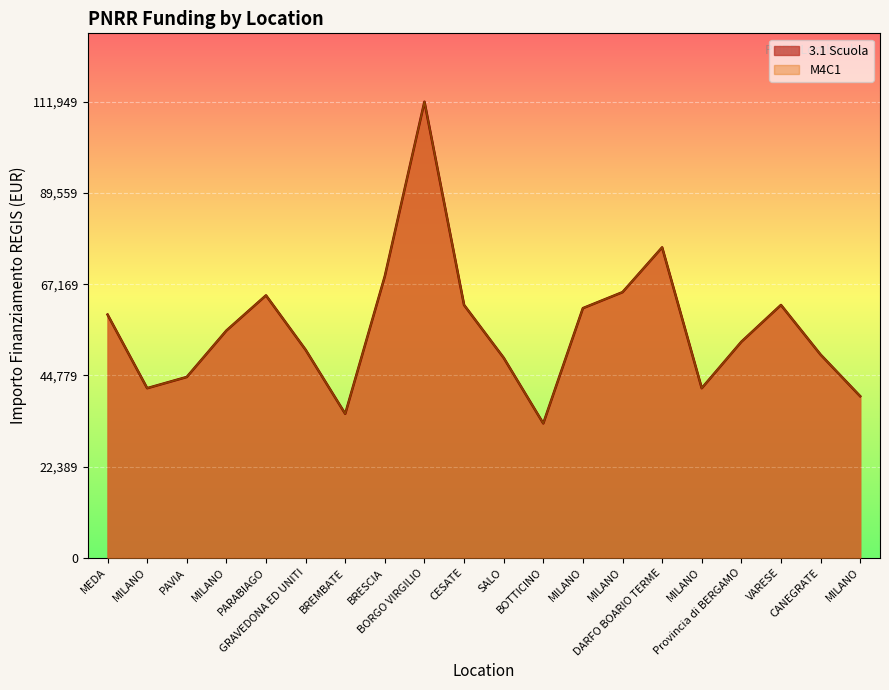

How many lines are shown in the chart?

2